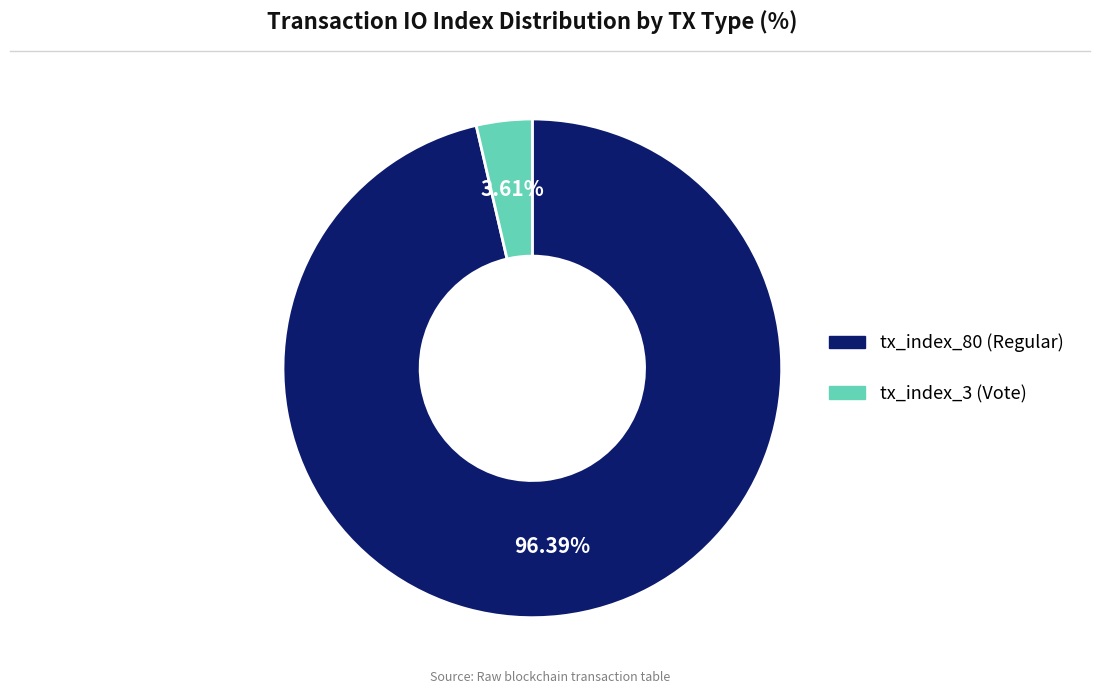

The tx_index_3 (Vote) slice represents 12% of the pie. True or false?

False